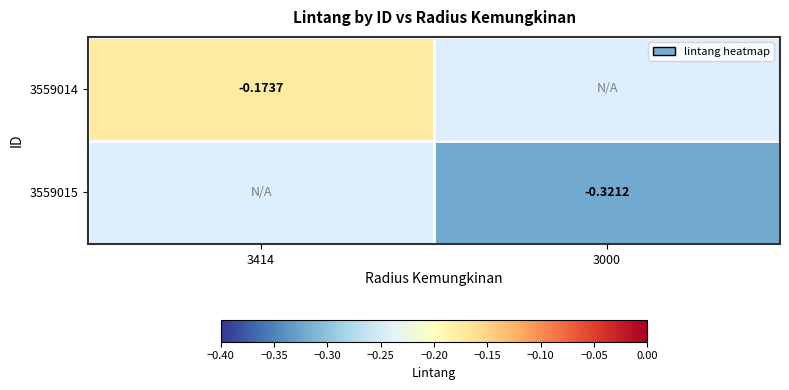

True or false: 3559014 has a value of -0.1 at 3414.

False